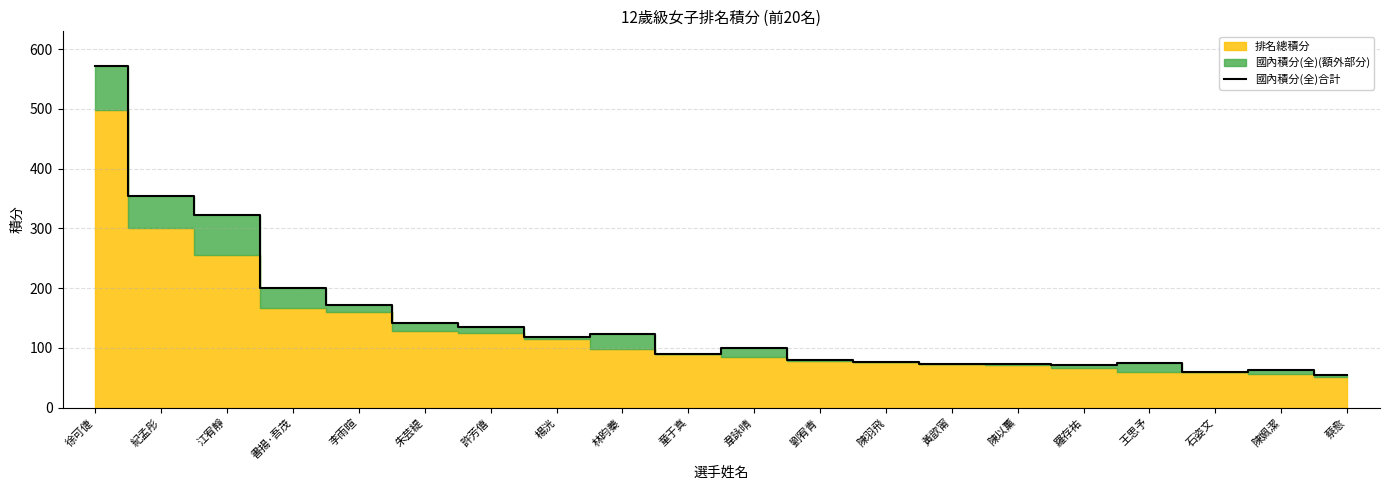

How many lines are shown in the chart?

1